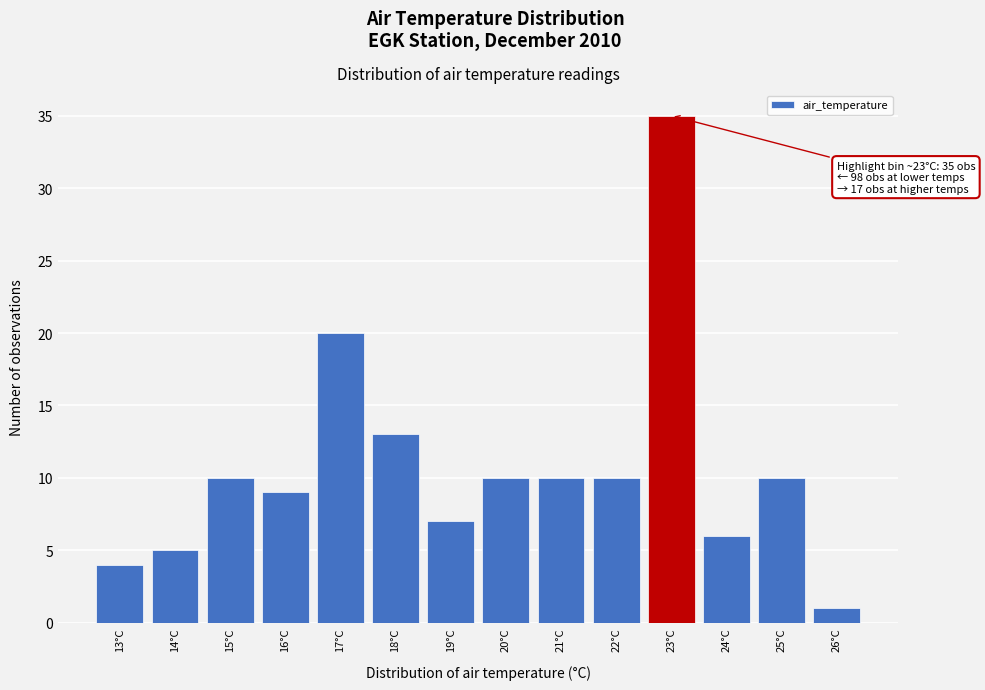

Which range on the x-axis has the tallest bar?

22.5 to 23.5